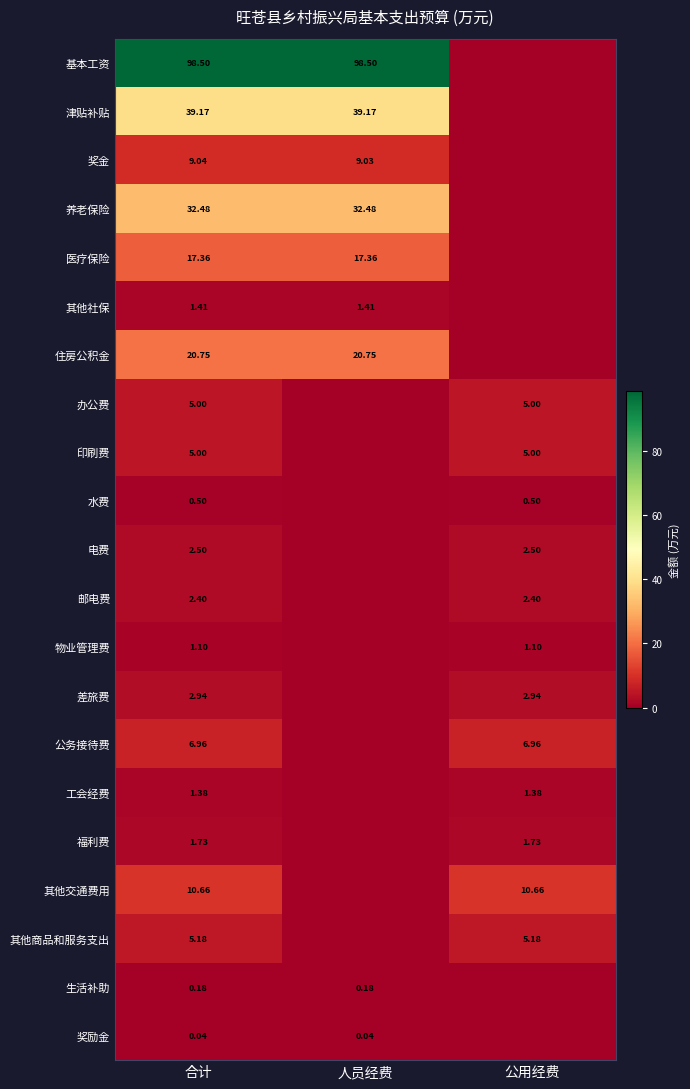

Is the value of 水费 at 公用经费 greater than the value of 工会经费 at 公用经费?

No